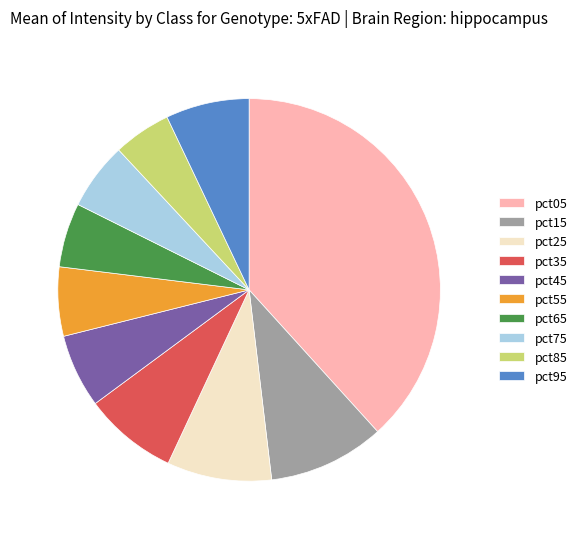

Is pct55 the majority of the pie?

No